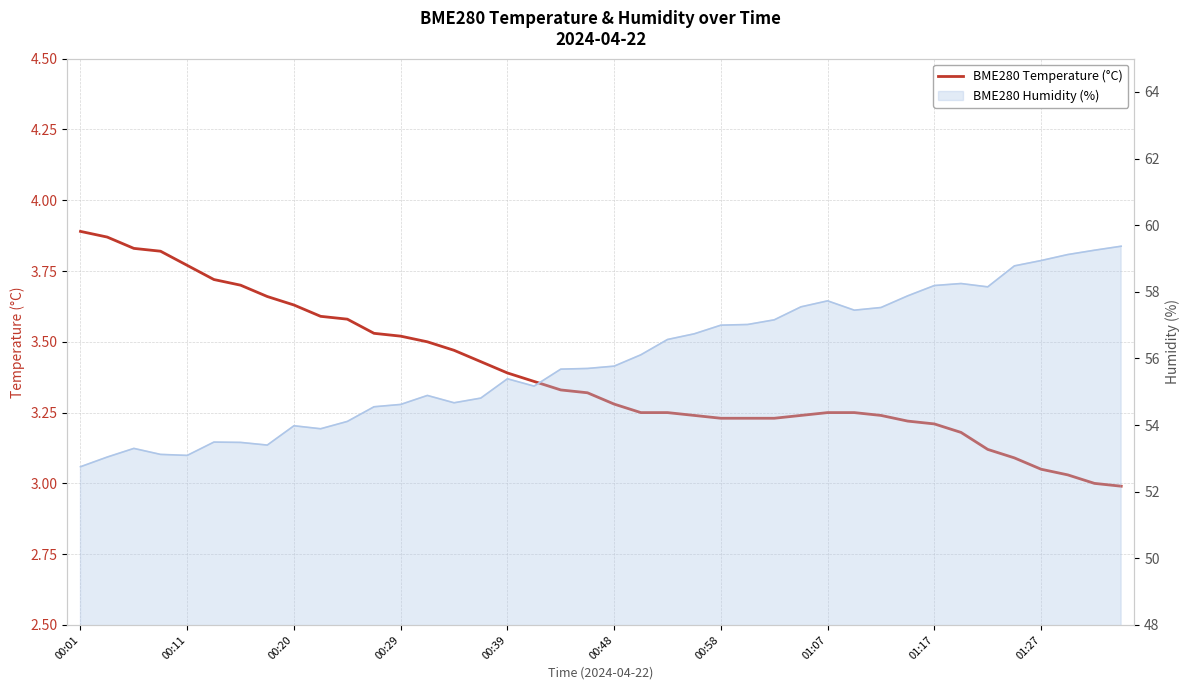

What is the value of the 7th point from the left?

3.7